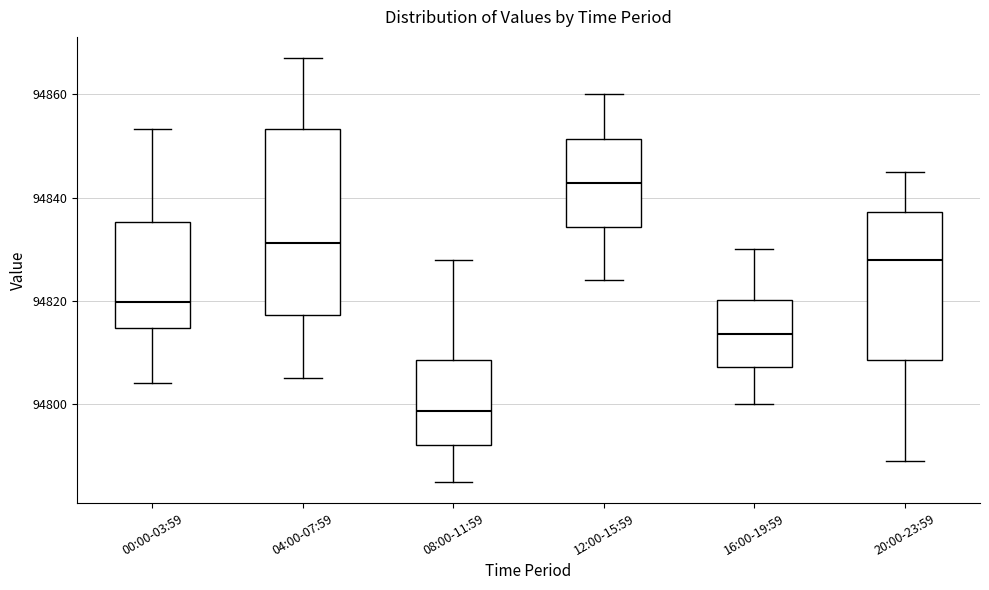

Where does the median line of the box for 20:00-23:59 sit on the y-axis? The values are not printed on the chart, so give them approximately, as read against the axis.

94828